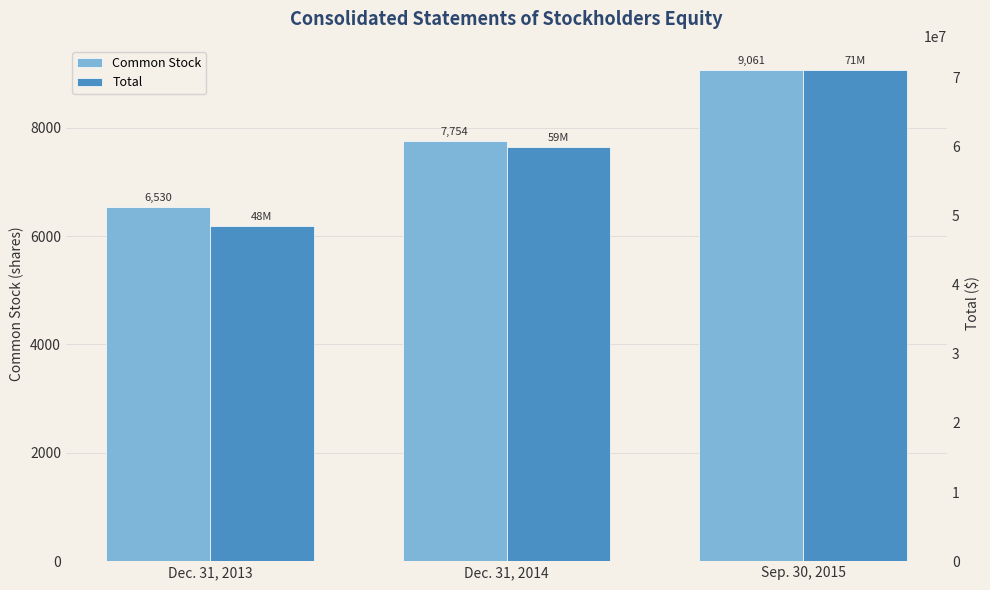

What is the maximum value shown in the chart?

71017308